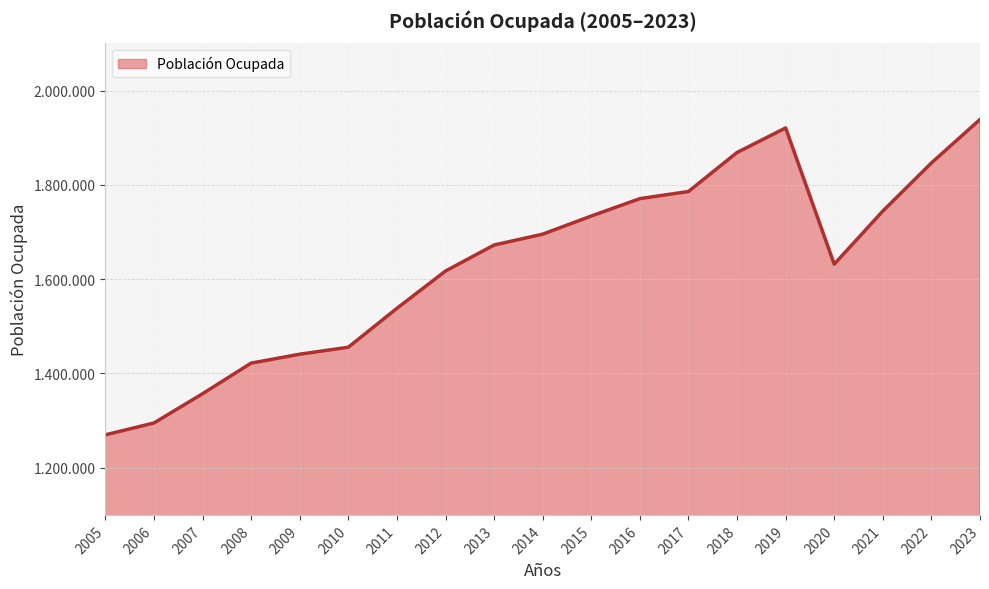

Does the chart display data point markers on the line(s)?

No